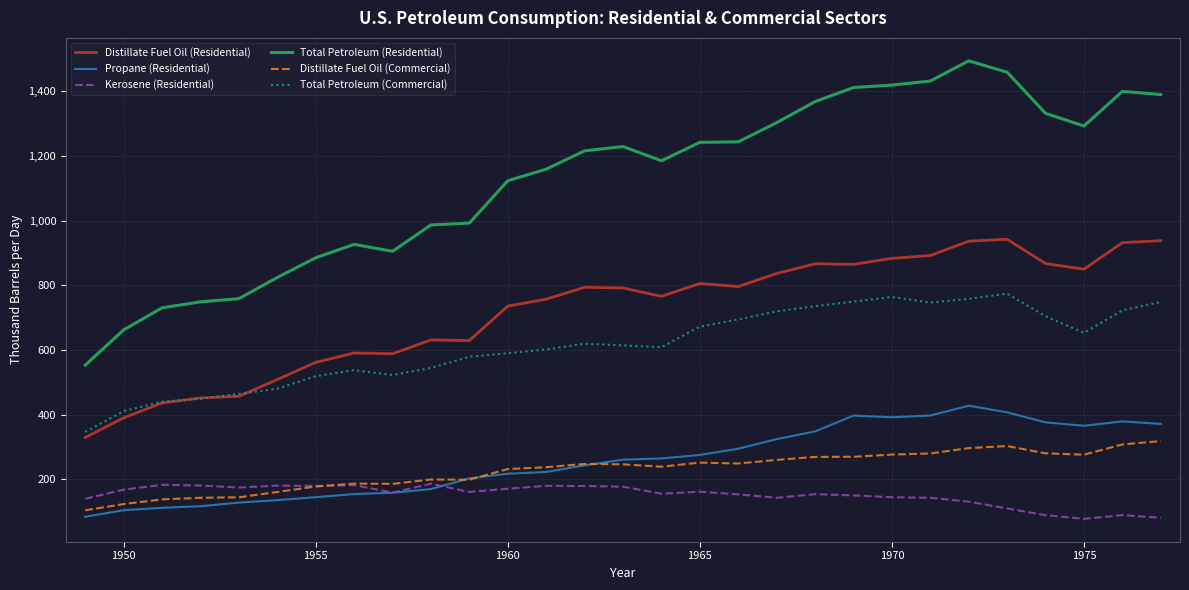

True or false: Kerosene (Residential) and Total Petroleum (Residential) intersect in this chart.

False